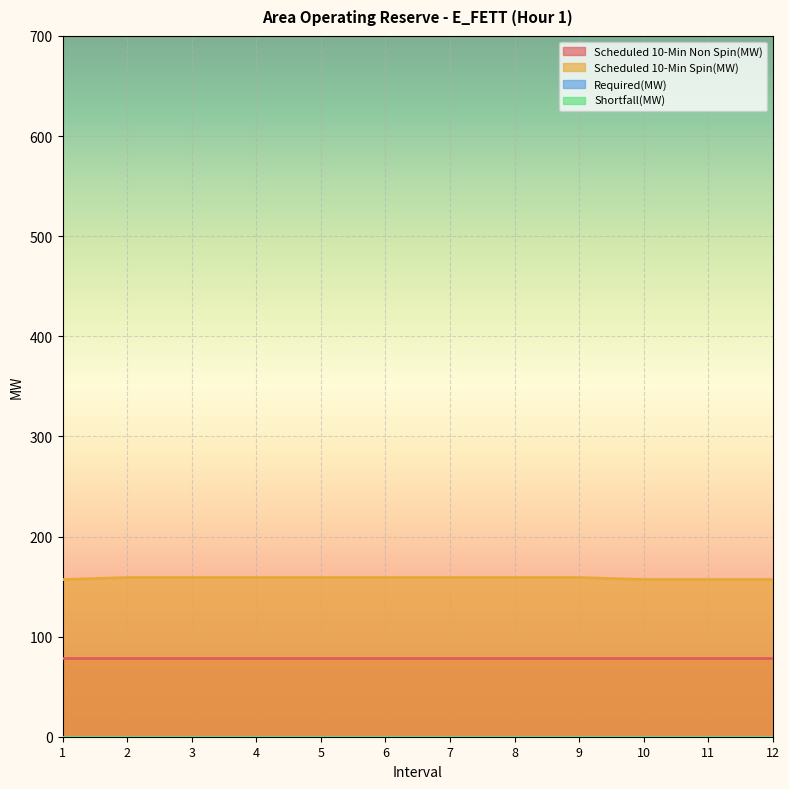

What is the sum of all Scheduled 10-Min Non Spin(MW) values?

948